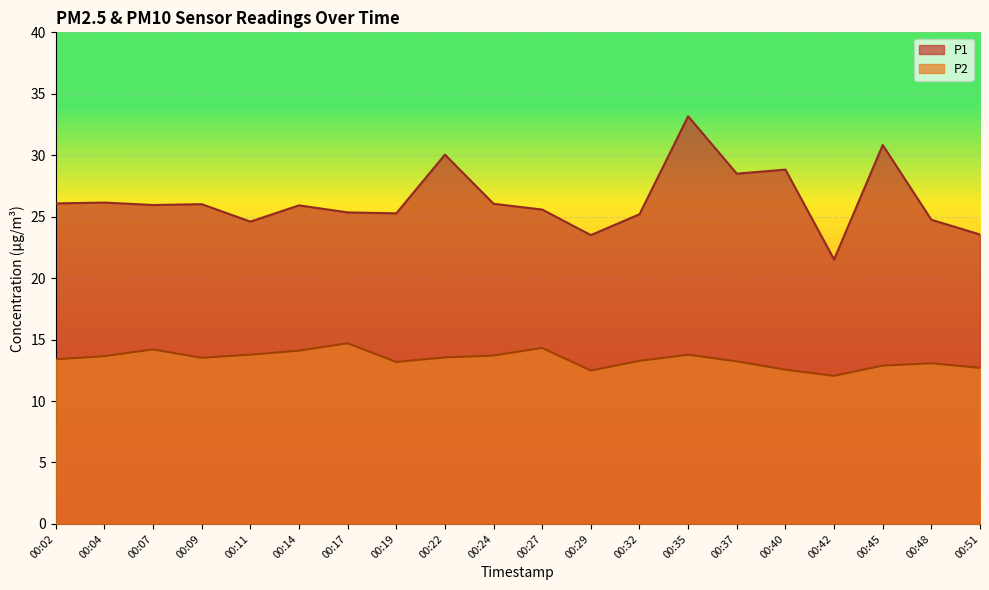

What is the difference between the maximum and second lowest values in the P1 series?

9.7